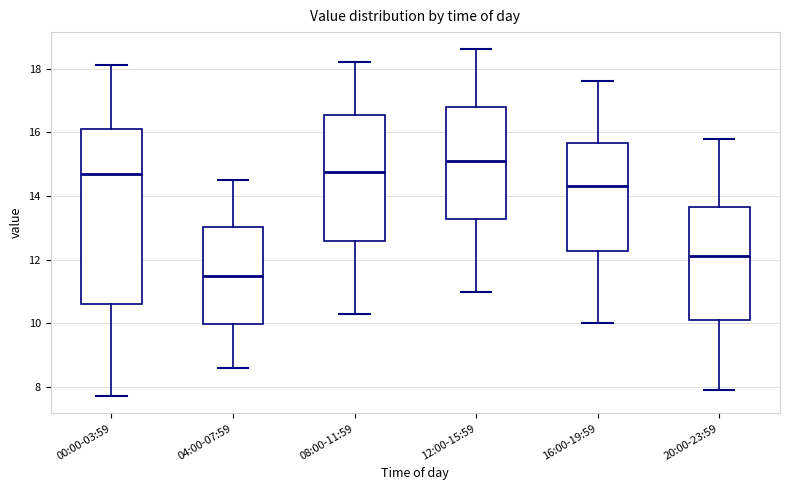

Which box's median line is the lowest?

04:00-07:59